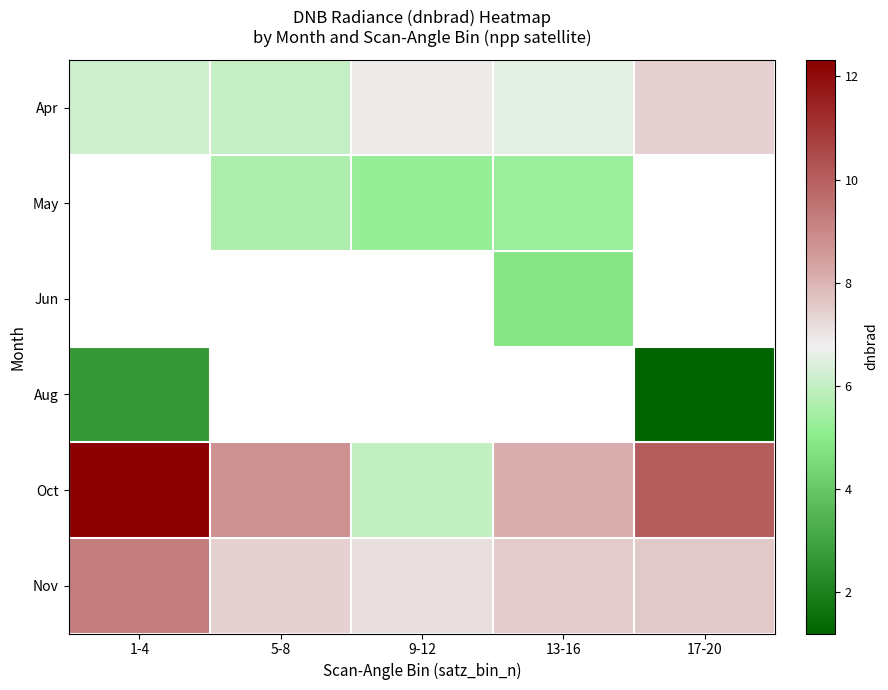

What is the highest value of the Oct series?

12.3